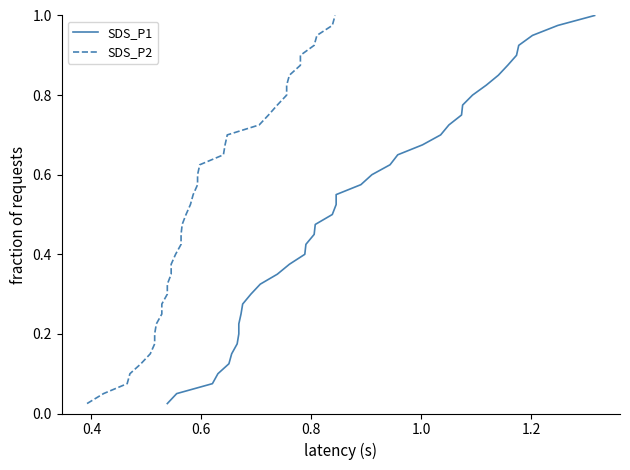

Which series has the largest total across all categories?

SDS_P1